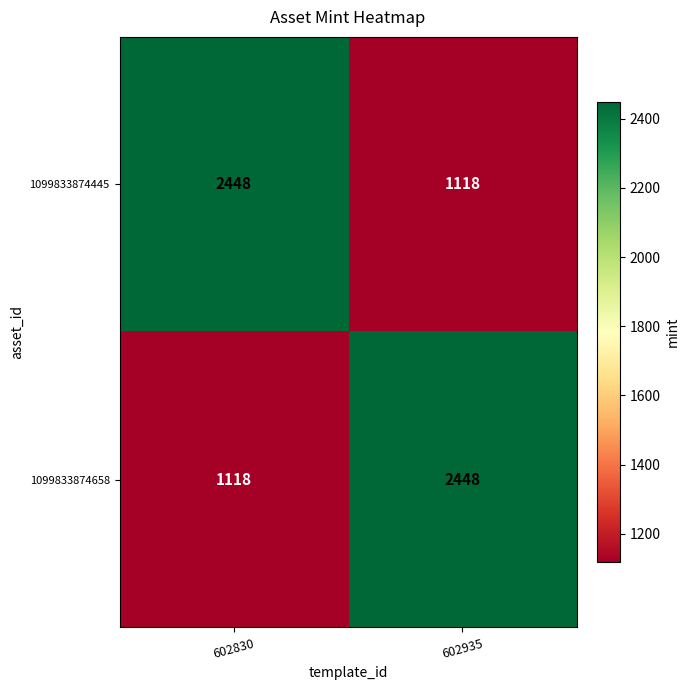

Which category has the highest value in the 1099833874658 series?

602935